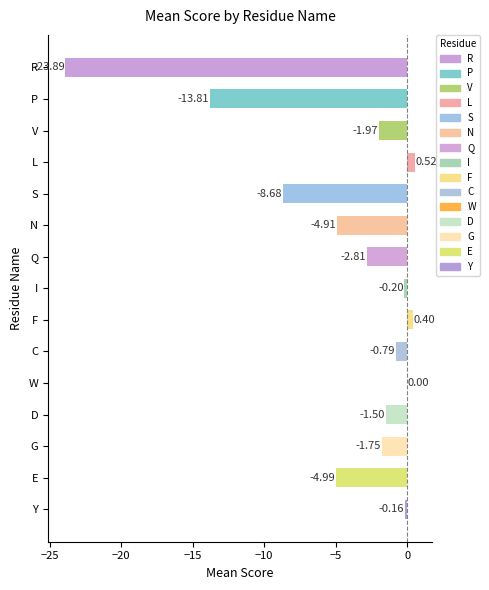

What is the sum of the values at W and R?

-23.9